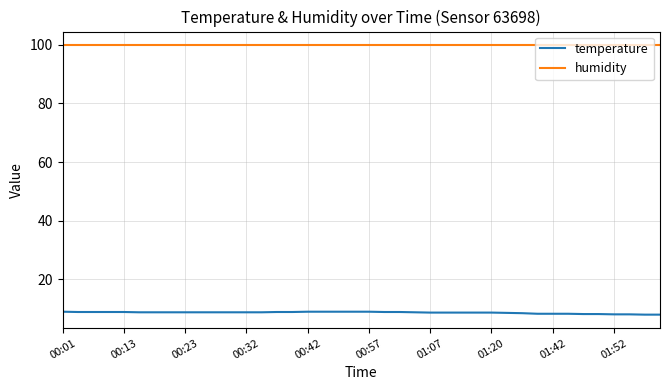

Rank the series by their maximum value, from lowest to highest.

temperature, humidity